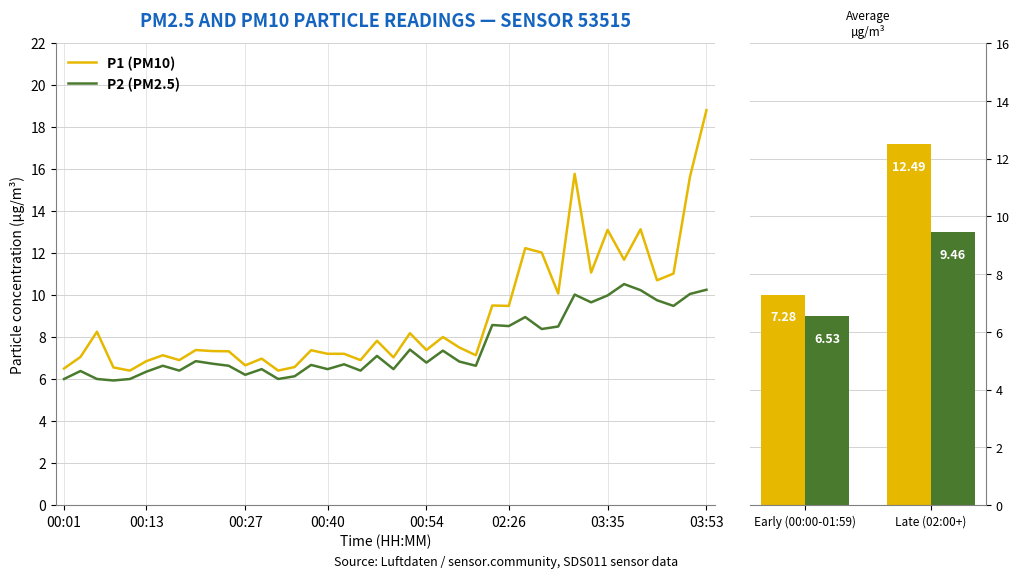

Is the value of P2 (PM2.5) at Late (02:00+) greater than the value of P1 (PM10) at Early (00:00-01:59)?

Yes